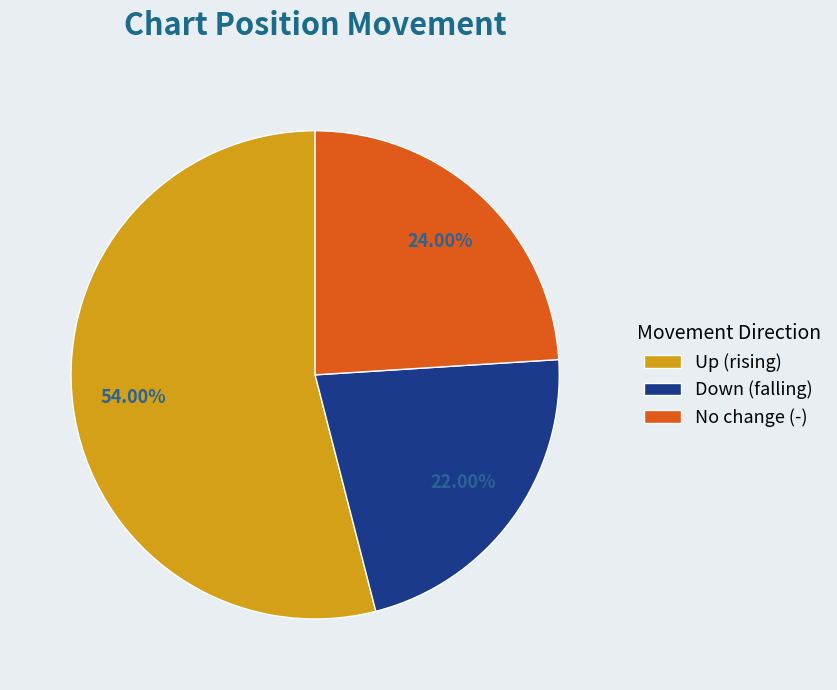

Between Down (falling) and No change (-), which is larger?

No change (-)